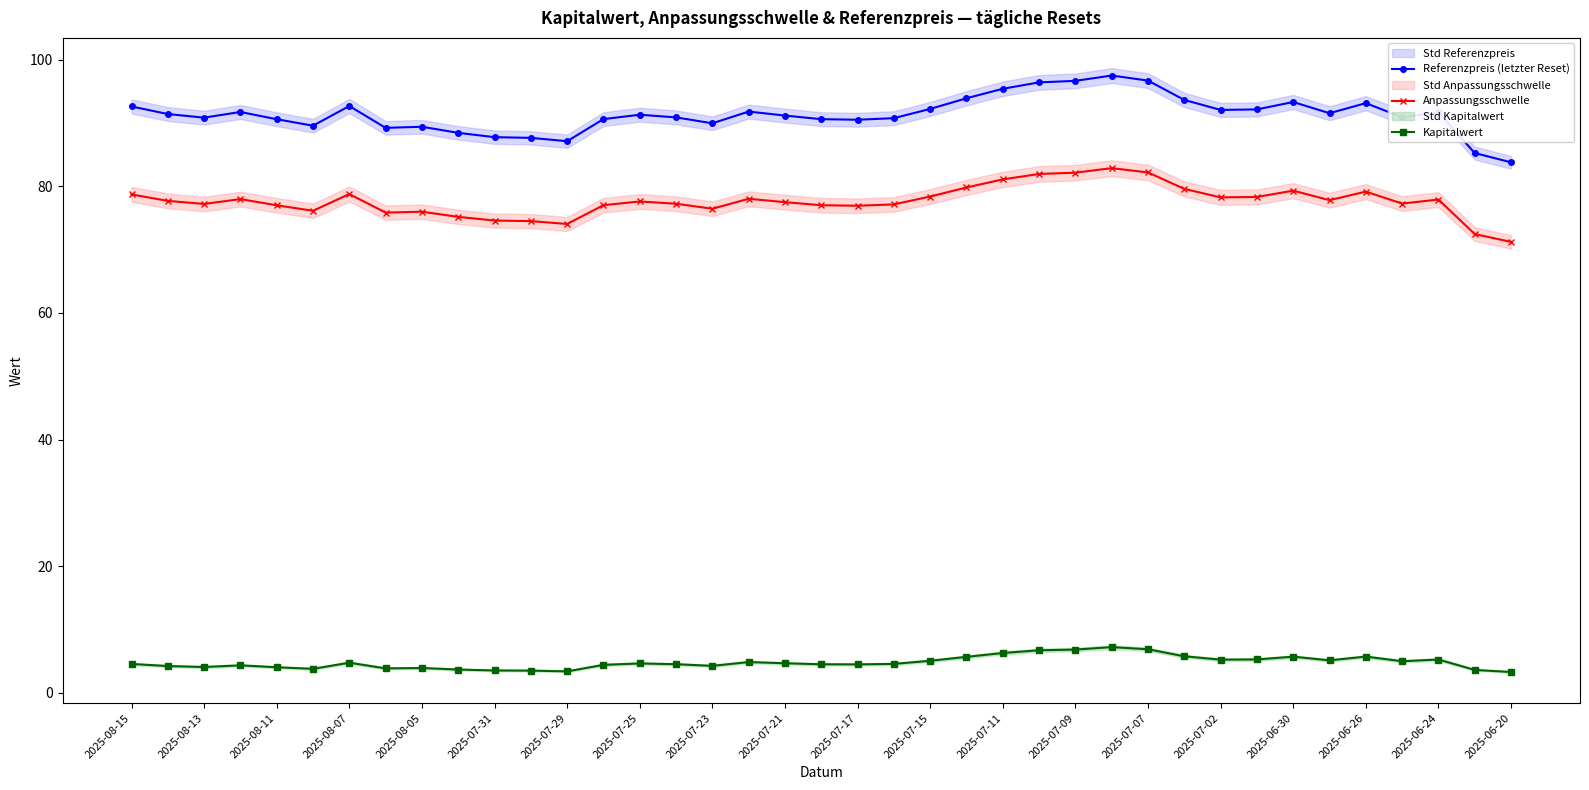

True or false: Referenzpreis (letzter Reset) and Kapitalwert cross at least once.

False